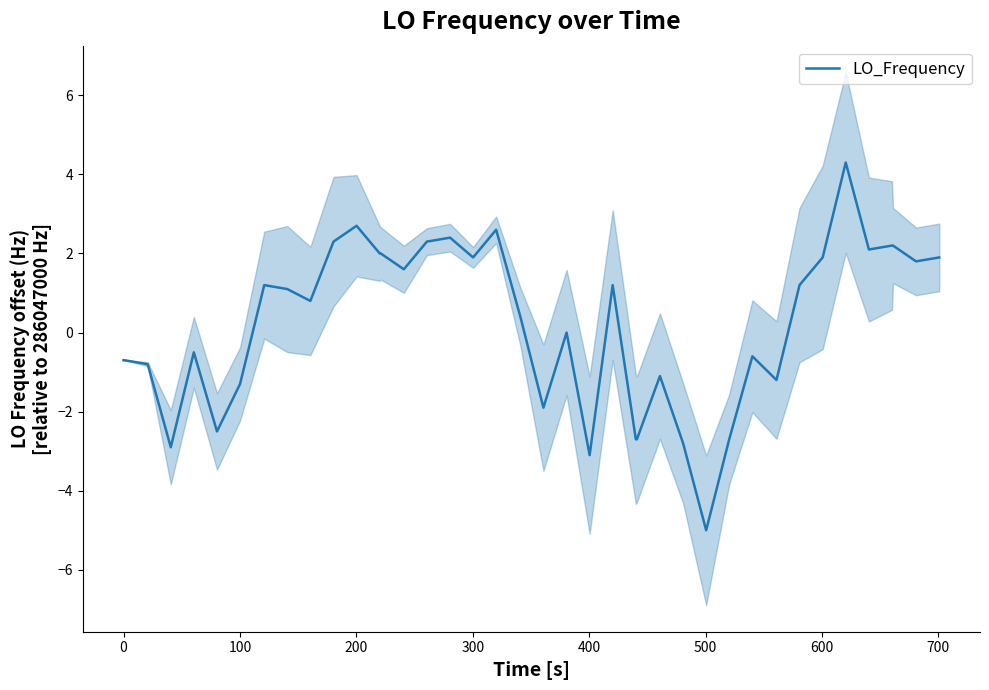

What is the maximum value for LO_Frequency?

4.3